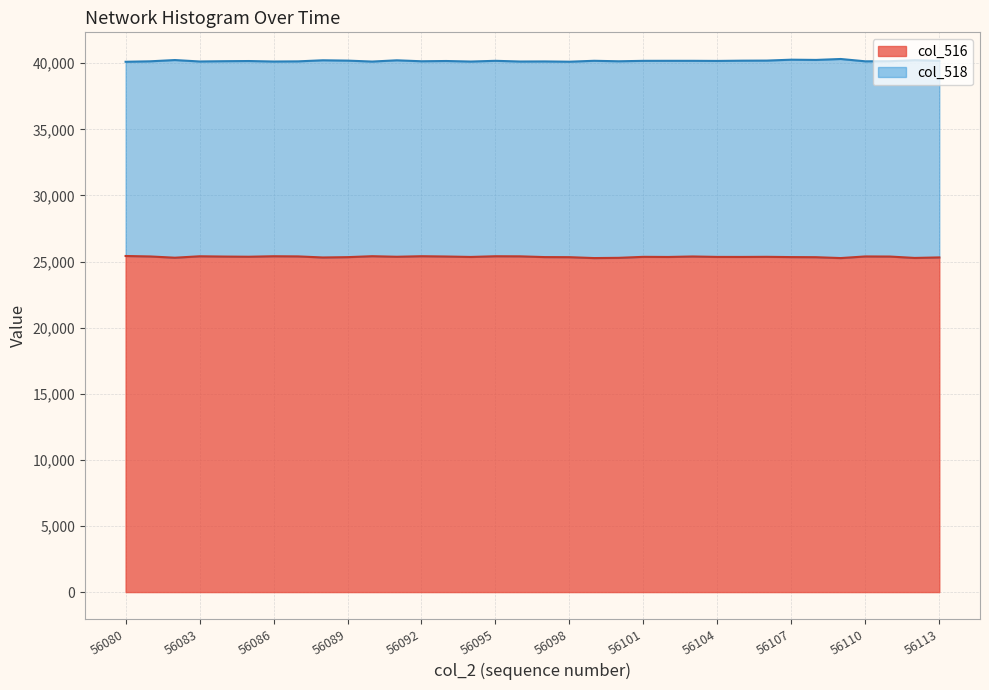

Is it true that the value at 56105 is 33590?

False